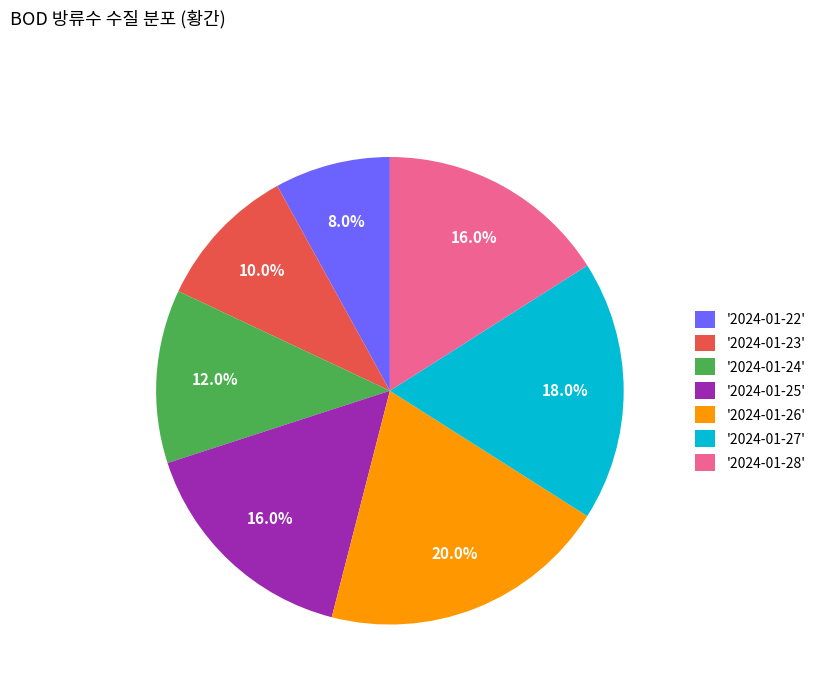

Is there any slice that represents more than half of the pie?

No